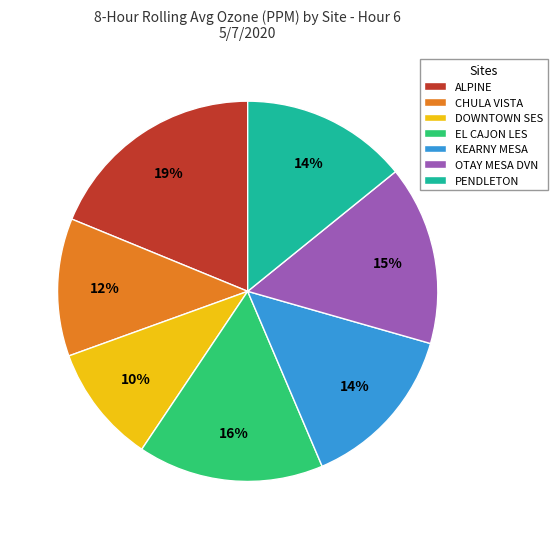

True or false: EL CAJON LES accounts for 16% of the total.

True